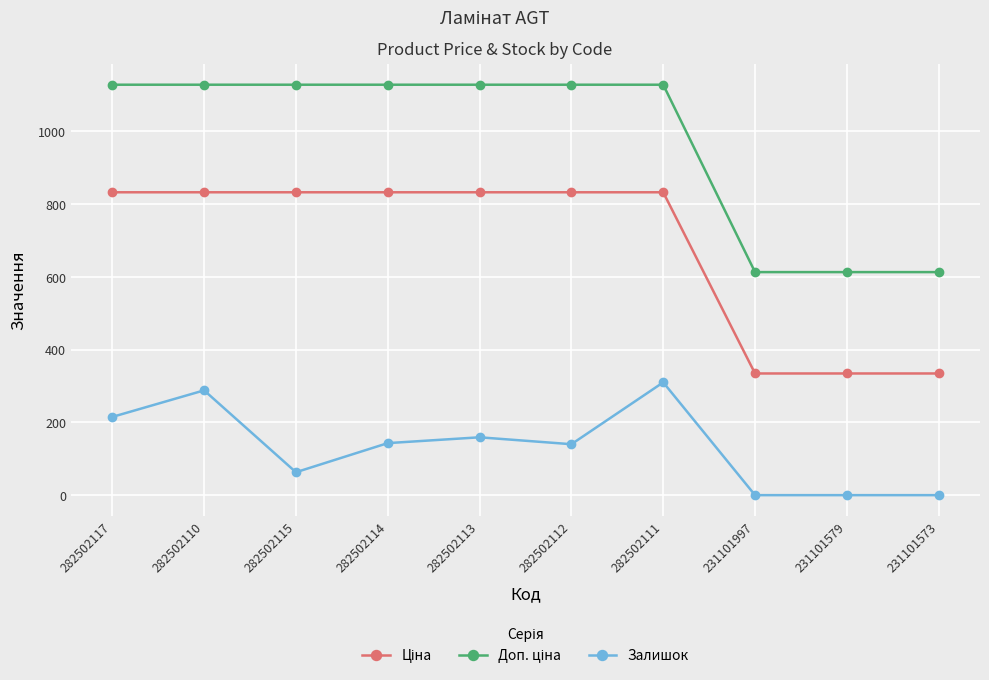

What is the average value of the Залишок series?

131.8